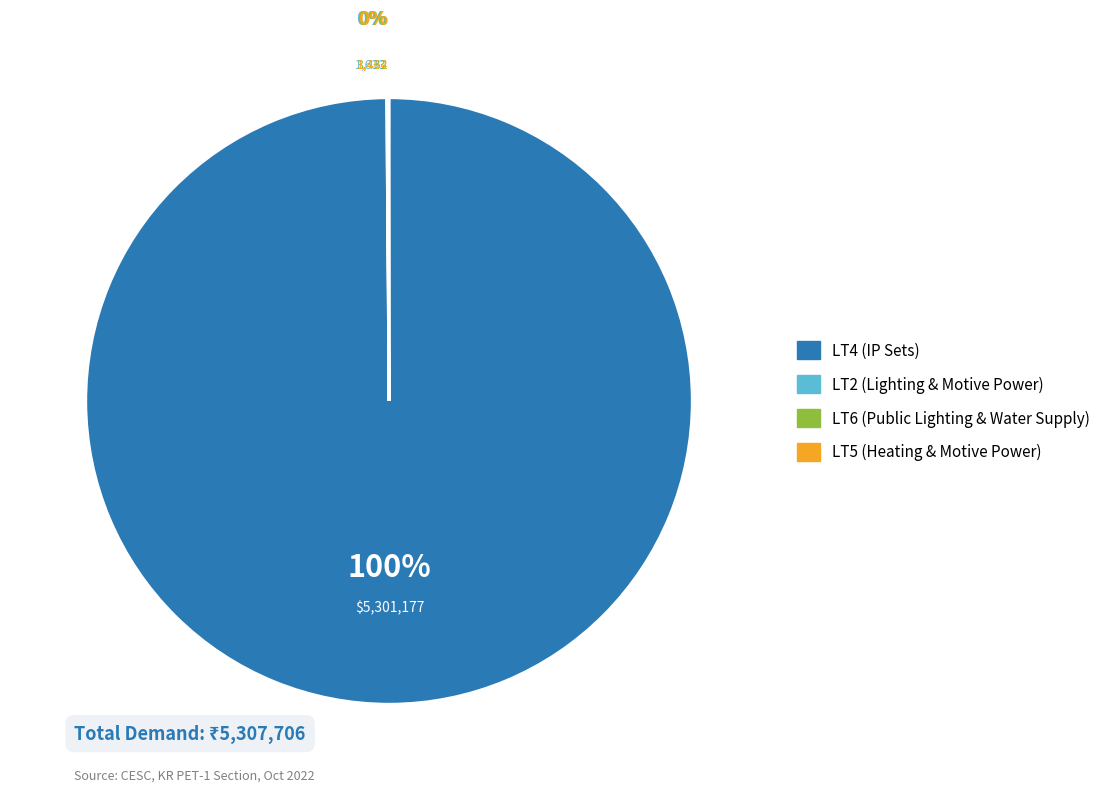

The LT4 (IP Sets) slice represents 94% of the pie. True or false?

False